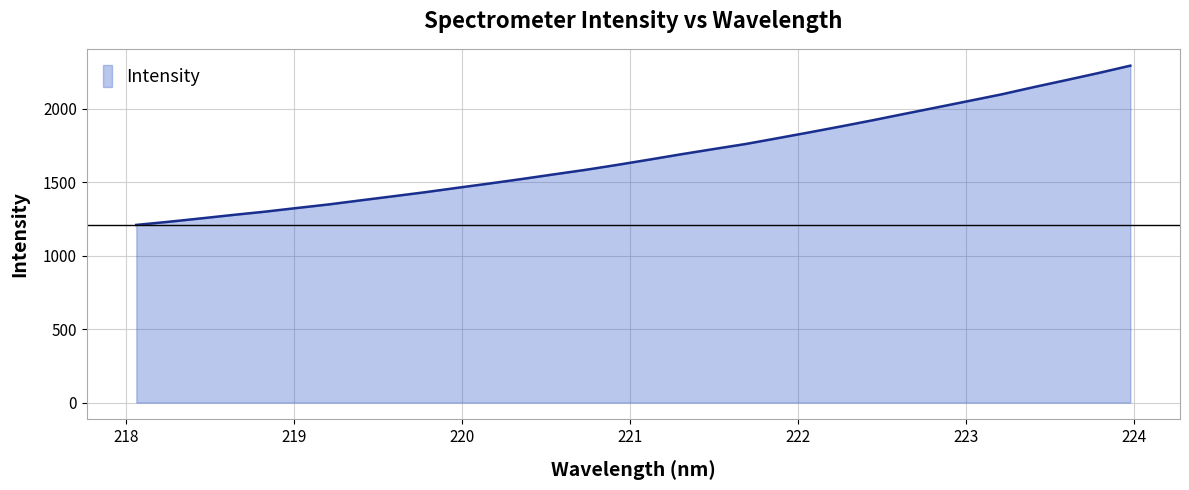

What is the difference between the maximum and minimum values?

1083.3